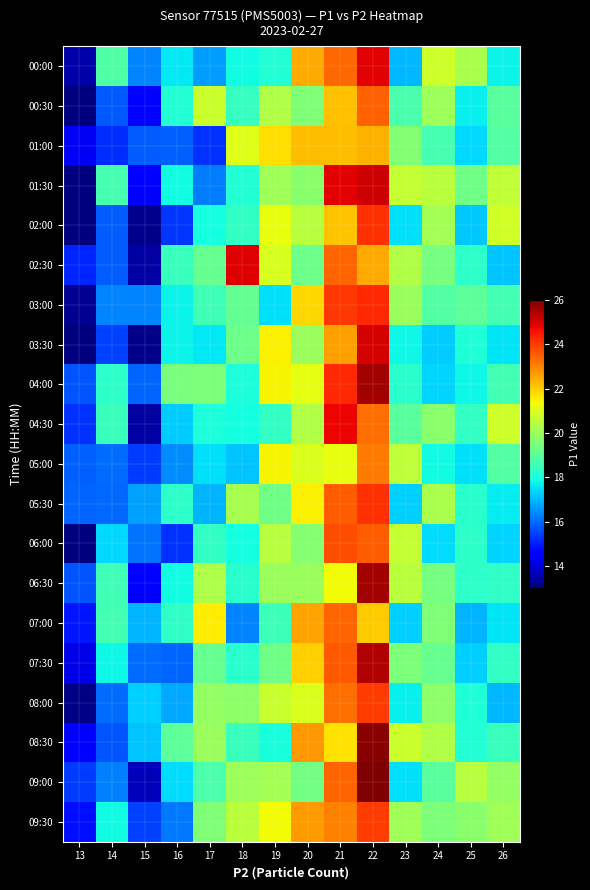

Reading left to right, extract all data points from this chart.

00:00: 13=13.5	14=18.8	15=16.3	16=17.6	17=16.6	18=17.9	19=18.1	20=22.5	21=23.4	22=24.8	23=17.0	24=20.8	25=20.2	26=17.8
00:30: 13=13.0	14=15.8	15=14.6	16=18.1	17=20.7	18=18.4	19=20.3	20=19.6	21=22.2	22=23.5	23=18.7	24=20.0	25=17.7	26=19.0
01:00: 13=14.4	14=15.2	15=15.8	16=15.9	17=15.3	18=21.0	19=21.7	20=22.2	21=22.2	22=22.4	23=19.6	24=18.7	25=17.4	26=18.9
01:30: 13=13.0	14=18.7	15=14.4	16=17.9	17=16.2	18=18.1	19=20.1	20=19.7	21=24.9	22=25.1	23=20.7	24=20.5	25=19.3	26=20.6
02:00: 13=13.0	14=15.8	15=13.2	16=15.3	17=17.9	18=18.3	19=21.2	20=20.4	21=22.1	22=24.2	23=17.5	24=20.1	25=17.2	26=20.9
02:30: 13=15.1	14=15.8	15=13.4	16=18.5	17=19.2	18=24.9	19=21.0	20=19.3	21=23.4	22=22.5	23=20.4	24=19.4	25=18.2	26=17.2
03:00: 13=13.2	14=16.3	15=16.3	16=17.8	17=18.5	18=19.1	19=17.5	20=21.9	21=24.0	22=24.2	23=20.0	24=18.9	25=19.0	26=18.6
03:30: 13=13.0	14=15.5	15=13.1	16=17.7	17=17.6	18=19.3	19=21.5	20=20.0	21=22.6	22=25.0	23=17.8	24=17.2	25=18.1	26=17.6
04:00: 13=15.7	14=18.3	15=15.9	16=19.5	17=19.5	18=18.0	19=21.4	20=21.2	21=24.2	22=25.6	23=18.2	24=17.3	25=17.8	26=18.6
04:30: 13=15.3	14=18.5	15=13.4	16=17.2	17=18.0	18=17.9	19=18.4	20=20.4	21=24.8	22=23.3	23=19.0	24=19.7	25=18.4	26=20.8
05:00: 13=15.8	14=16.0	15=15.4	16=16.4	17=17.5	18=17.1	19=21.4	20=21.0	21=21.2	22=23.1	23=20.5	24=17.9	25=17.5	26=18.9
05:30: 13=15.9	14=16.0	15=16.7	16=18.2	17=17.0	18=20.2	19=19.3	20=21.5	21=23.5	22=24.1	23=17.3	24=20.2	25=18.2	26=17.7
06:00: 13=13.0	14=17.4	15=16.1	16=15.3	17=18.4	18=17.9	19=20.5	20=19.7	21=23.8	22=23.5	23=20.7	24=17.5	25=18.3	26=17.4
06:30: 13=15.7	14=18.5	15=14.4	16=17.8	17=20.3	18=18.2	19=20.0	20=20.0	21=21.4	22=25.6	23=20.5	24=19.4	25=18.3	26=18.3
07:00: 13=14.9	14=18.6	15=16.9	16=18.3	17=21.6	18=16.3	19=18.5	20=22.6	21=23.4	22=22.0	23=17.3	24=19.6	25=16.9	26=17.6
07:30: 13=14.2	14=17.8	15=16.0	16=15.9	17=19.2	18=18.2	19=19.3	20=22.0	21=23.6	22=25.4	23=19.5	24=19.2	25=17.3	26=18.4
08:00: 13=13.1	14=16.0	15=17.3	16=16.8	17=19.9	18=19.8	19=20.7	20=21.0	21=23.3	22=24.0	23=17.7	24=19.8	25=18.0	26=17.0
08:30: 13=14.6	14=15.7	15=17.2	16=19.0	17=20.0	18=18.5	19=17.9	20=22.7	21=21.7	22=25.9	23=20.8	24=20.3	25=18.1	26=18.4
09:00: 13=15.4	14=16.3	15=13.7	16=17.4	17=18.7	18=20.0	19=20.2	20=19.4	21=23.5	22=26.0	23=17.5	24=19.0	25=20.4	26=19.9
09:30: 13=14.8	14=17.8	15=15.4	16=16.2	17=19.6	18=20.5	19=21.3	20=22.7	21=23.0	22=24.0	23=20.1	24=19.5	25=19.7	26=20.1